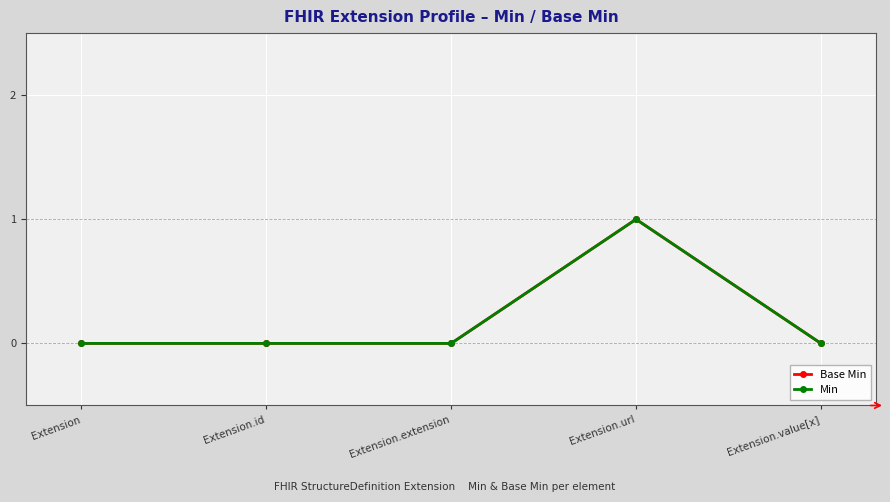

What is the label of the 1st point from the left?

Extension